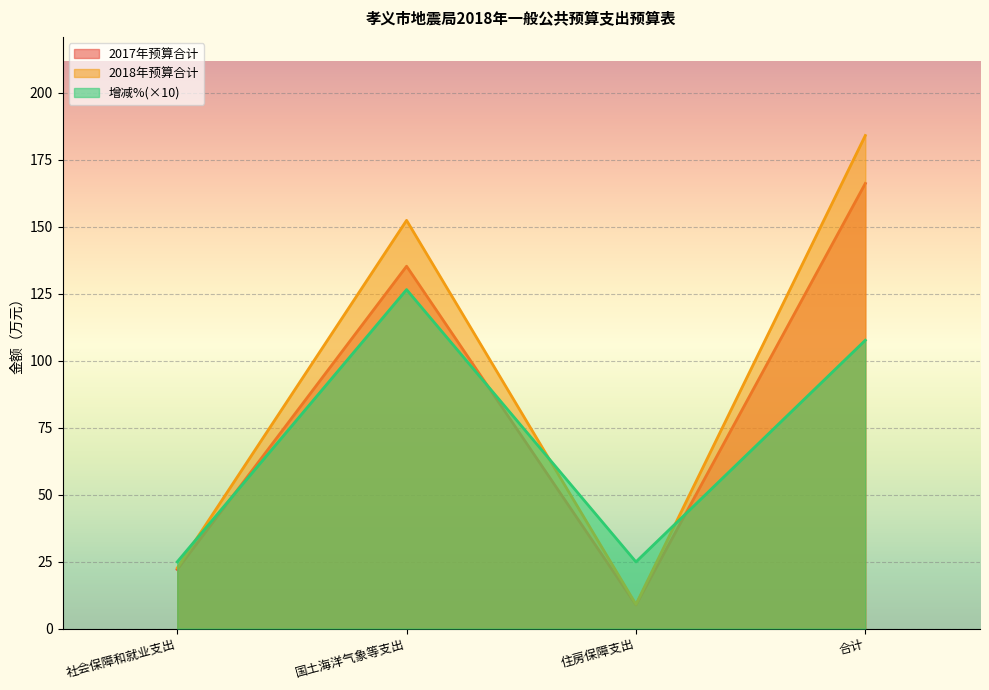

Where does the 2017年预算合计 series first go above 135?

国土海洋气象等支出